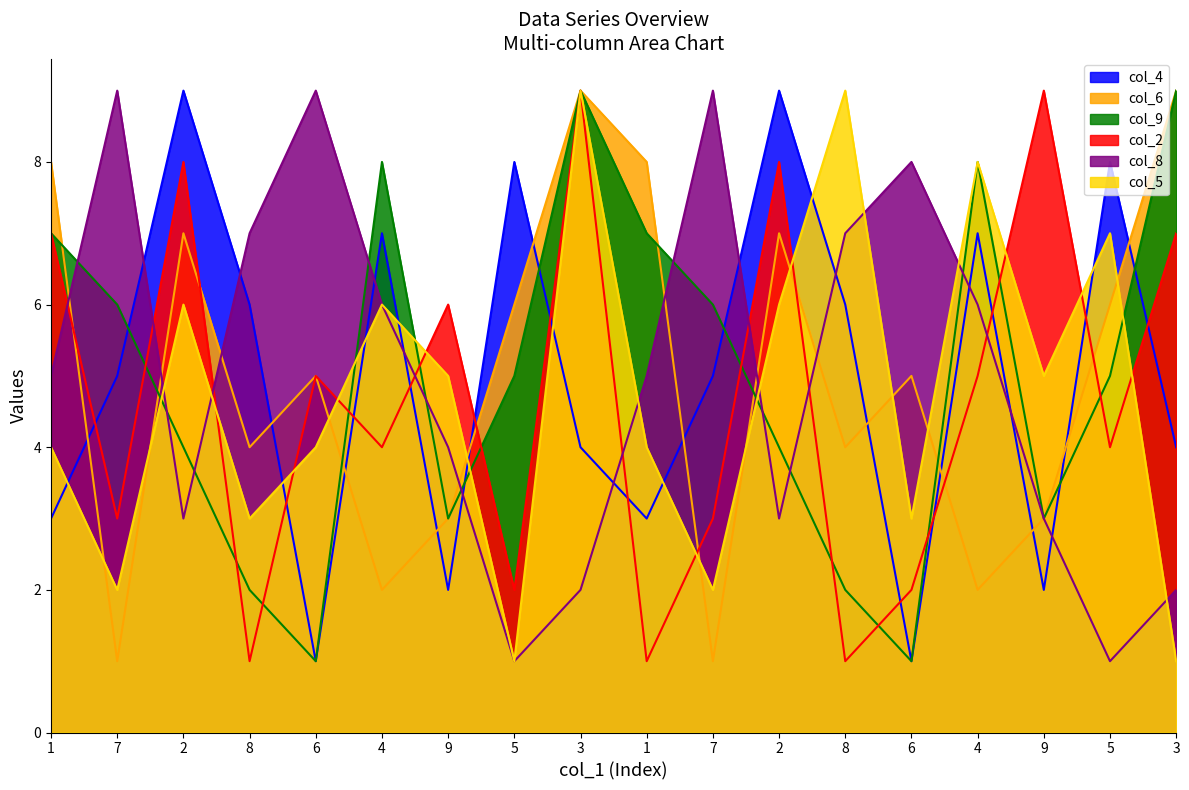

What is the smallest value displayed?

1